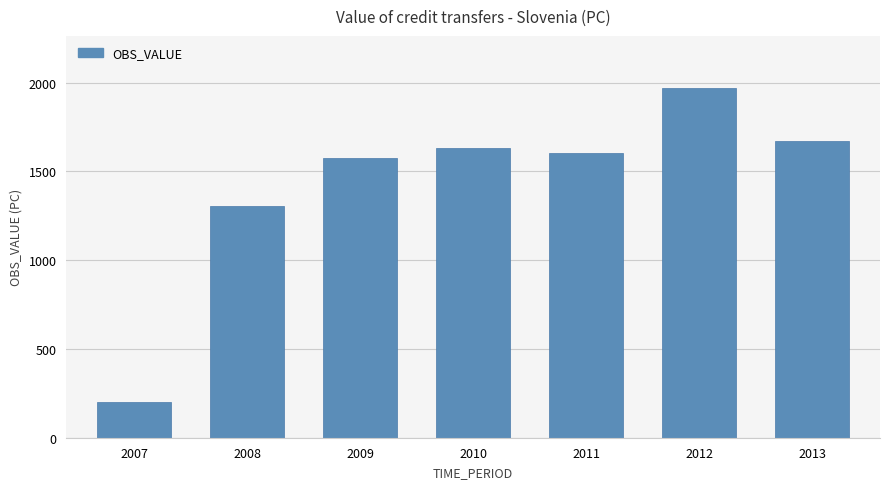

What is the value of the 5th bar from the left?

1604.2